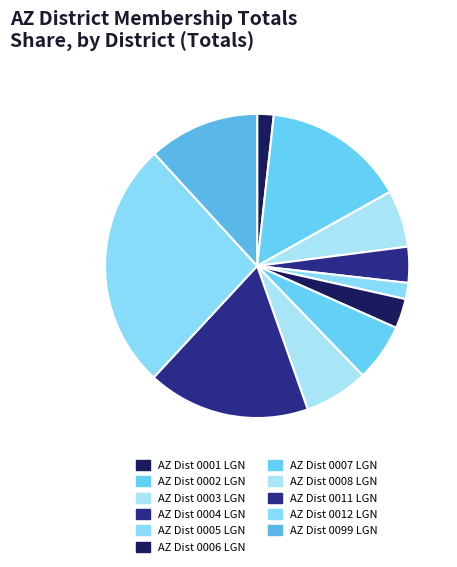

Count the number of slices in the pie.

11